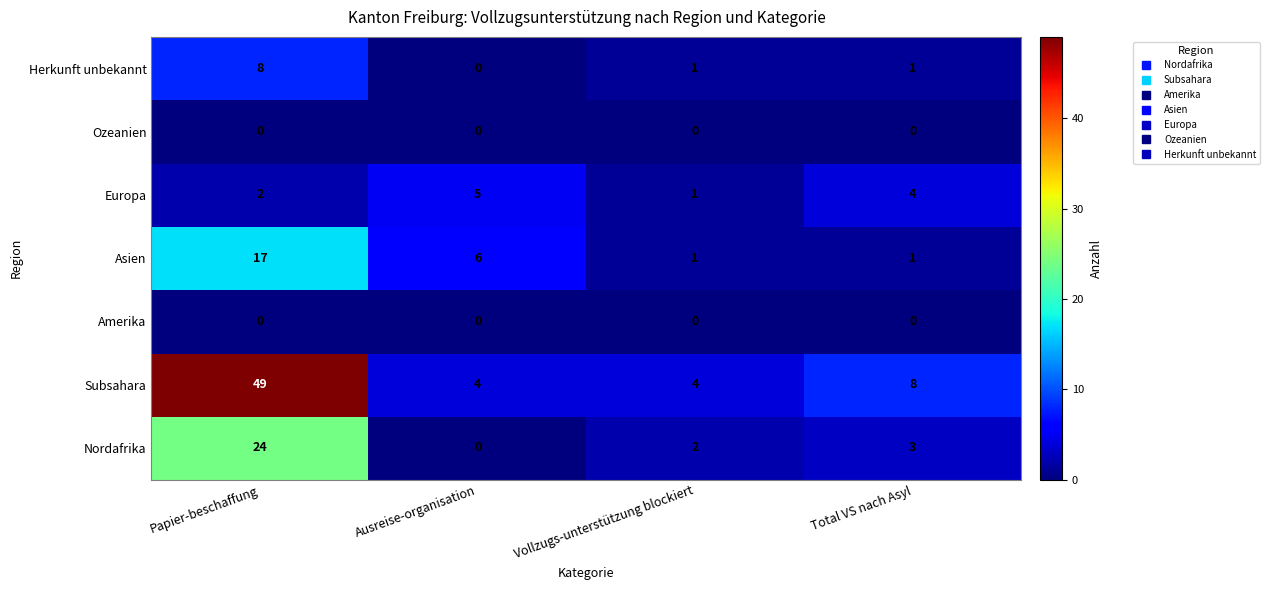

What is the sum of the Herkunft unbekannt values at Ausreise-organisation and Papier-beschaffung?

8